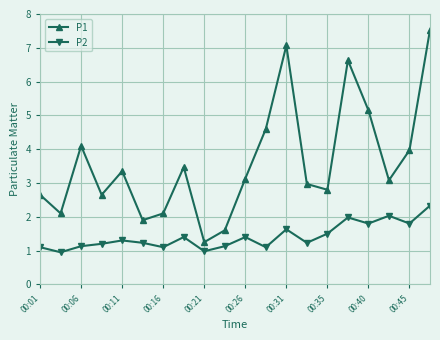

What is the maximum value shown in the chart?

7.5